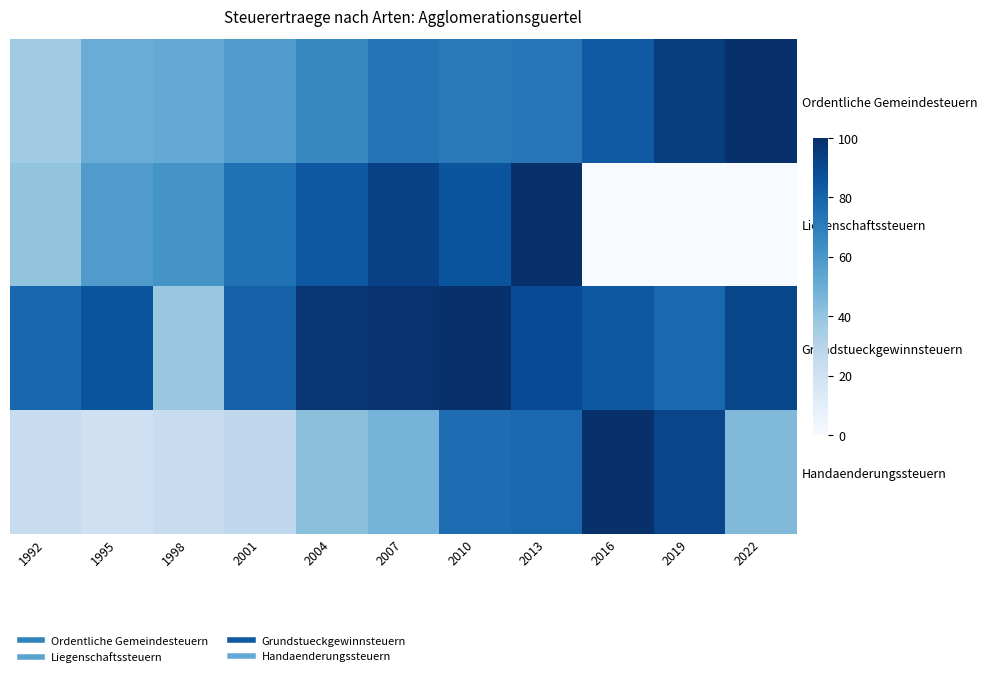

Reading right to left, extract all data points from this chart.

Ordentliche Gemeindesteuern: 2022=100.0	2019=94.2	2016=83.9	2013=72.4	2010=71.4	2007=73.4	2004=66.7	2001=58.0	1998=52.2	1995=50.6	1992=36.5
Liegenschaftssteuern: 2022=0.0	2019=0.0	2016=0.0	2013=100.0	2010=85.8	2007=93.2	2004=84.7	2001=75.4	1998=61.6	1995=58.0	1992=39.9
Grundstueckgewinnsteuern: 2022=91.2	2019=77.8	2016=84.5	2013=89.1	2010=100.0	2007=98.8	2004=97.5	2001=81.1	1998=38.9	1995=86.0	1992=78.9
Handaenderungssteuern: 2022=44.5	2019=91.5	2016=100.0	2013=77.9	2010=76.3	2007=47.5	2004=42.4	2001=26.7	1998=23.5	1995=21.0	1992=23.6